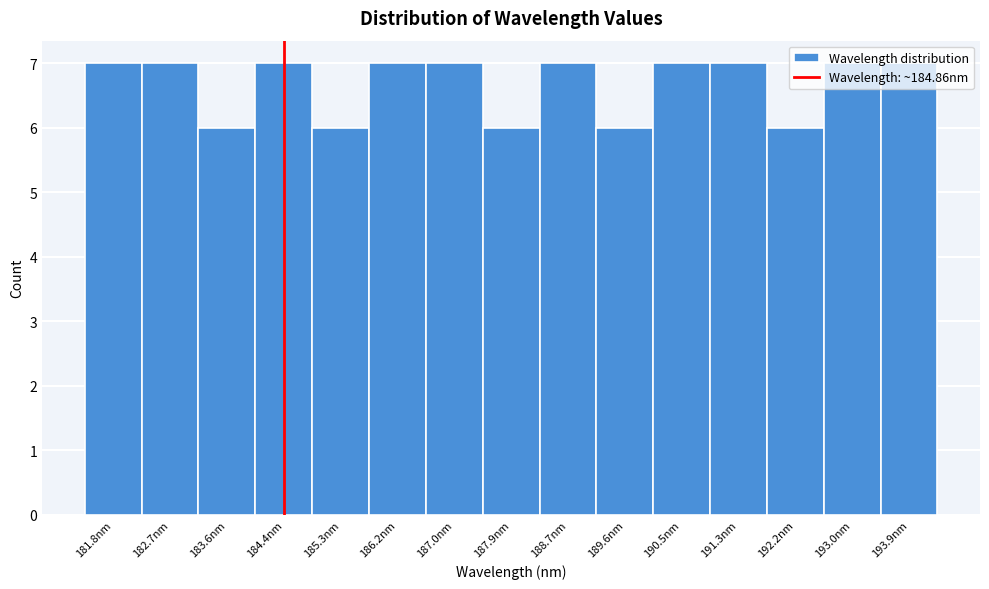

What is the sum of the values at 189.6nm and 183.6nm?

12